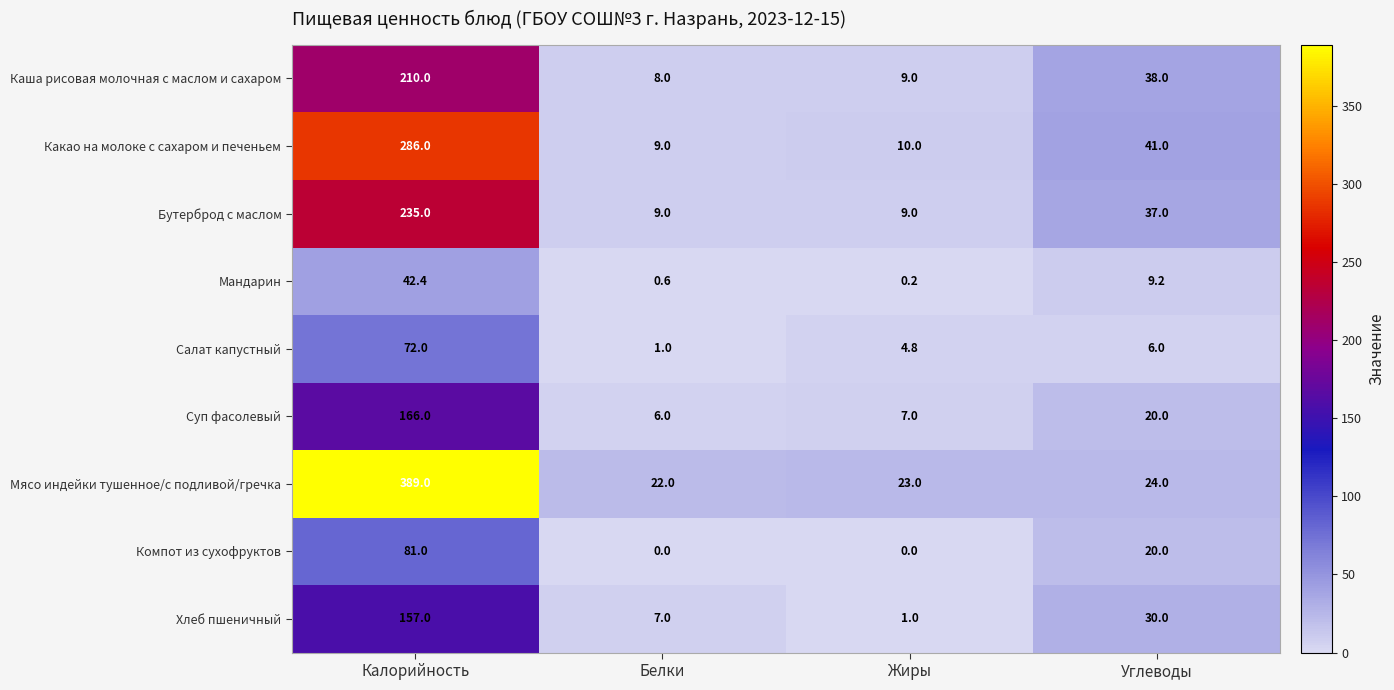

How many data points in Компот из сухофруктов are less than 20?

2